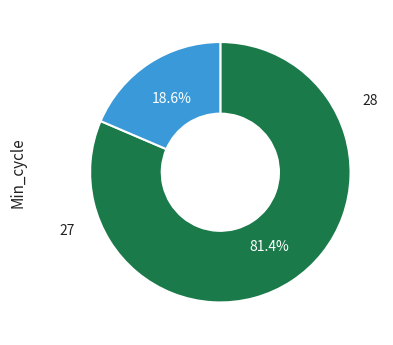

Is there any slice that represents more than half of the pie?

Yes